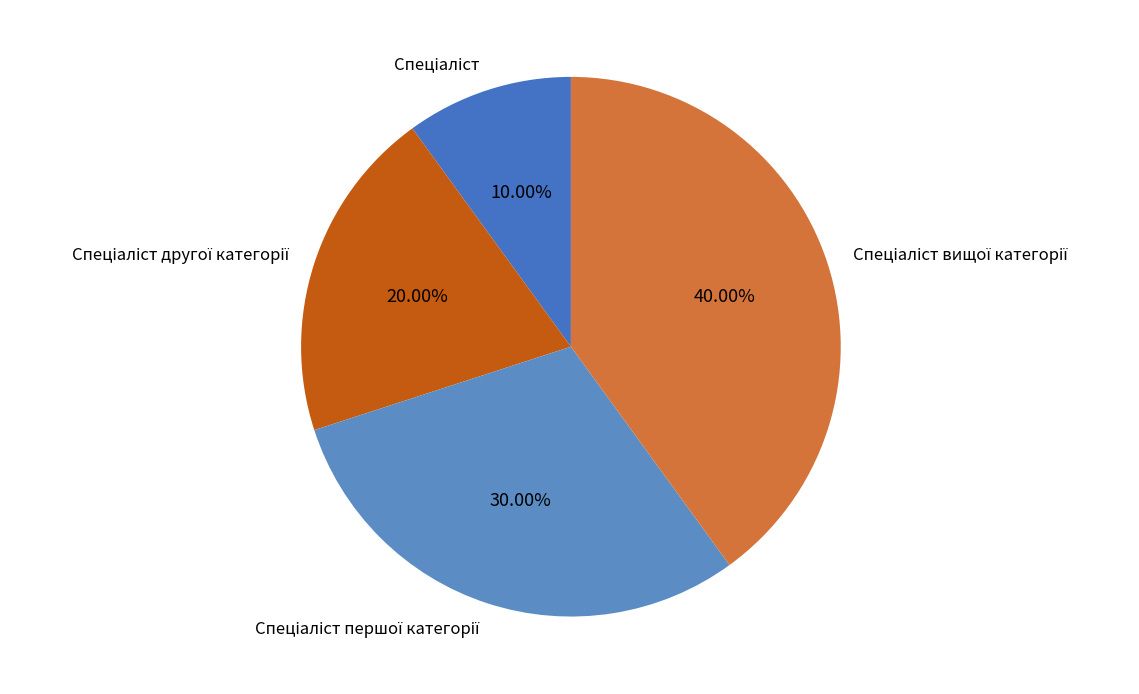

To the nearest percent, what is the average slice percentage?

25%